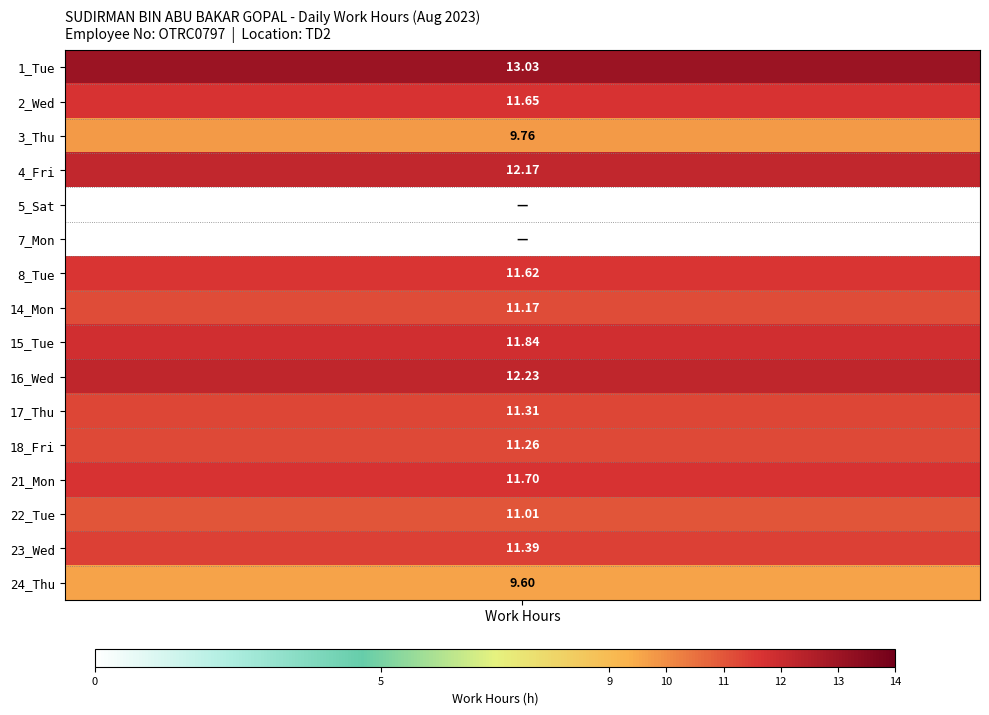

Is it true that 3_Thu equals 15.4 at 0?

False